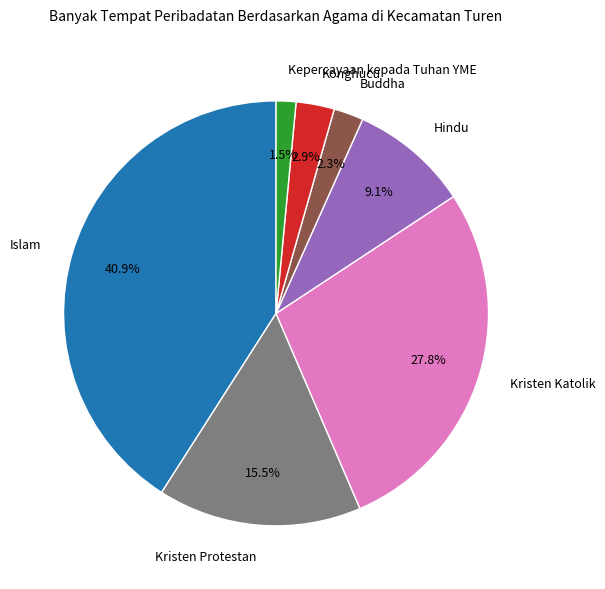

How many segments does this pie chart have?

7